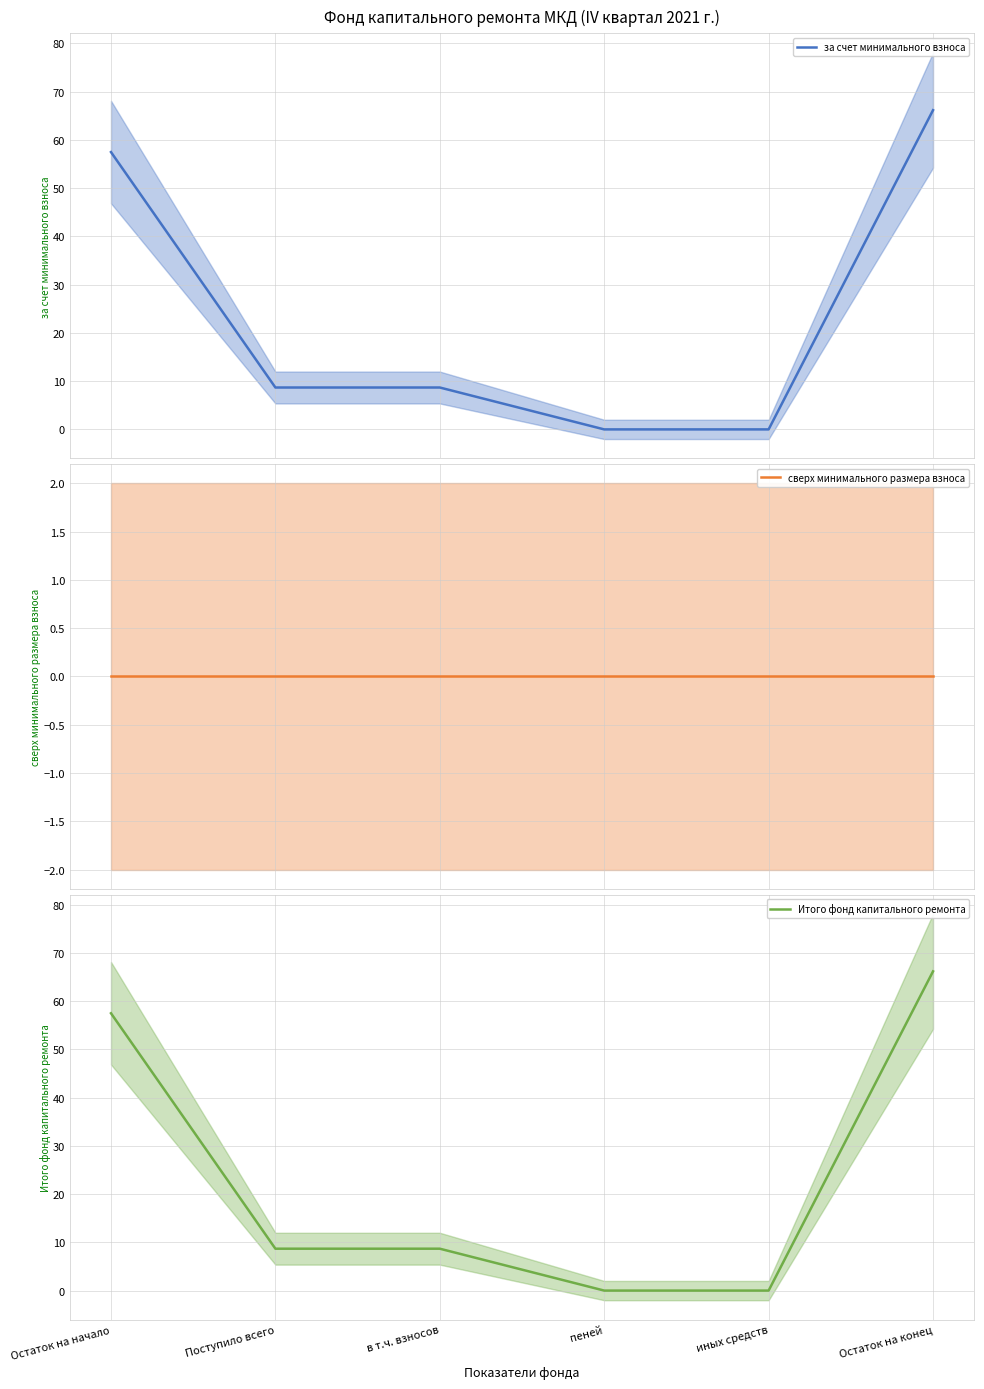

What is the sum of all за счет минимального взноса values?

141.0